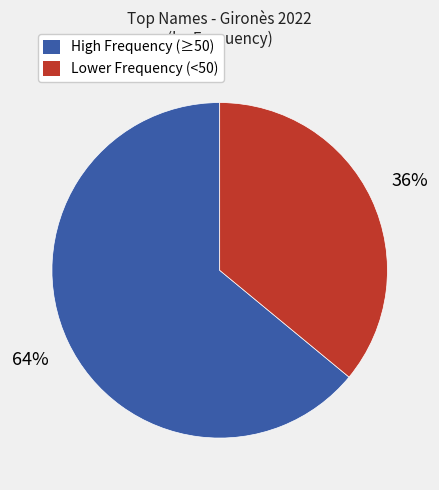

Does any single category account for the majority?

Yes